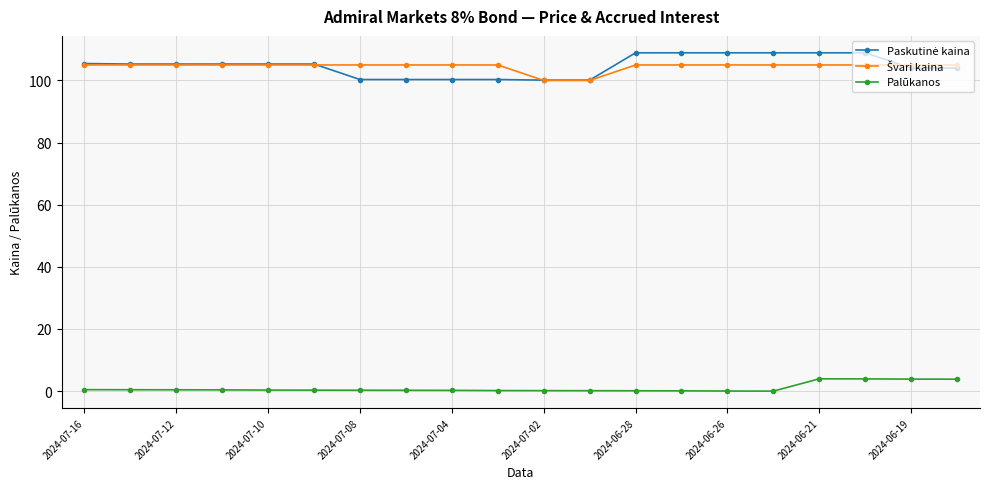

What is the difference between the highest and lowest values at 2024-06-21?

105.0